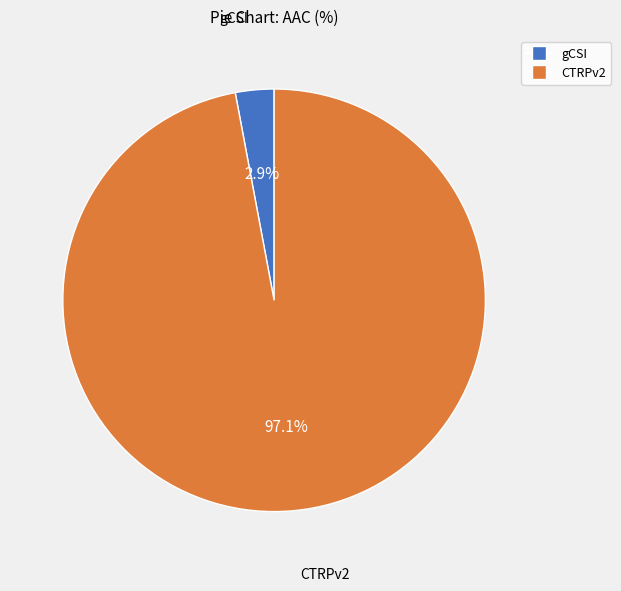

What is the largest slice in the pie chart?

CTRPv2